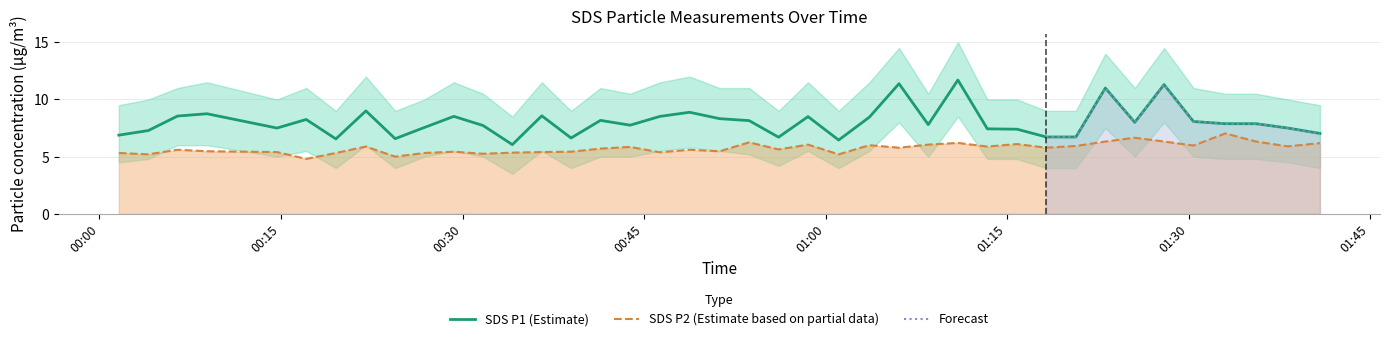

What is the average value of the SDS_P1 series?

8.1